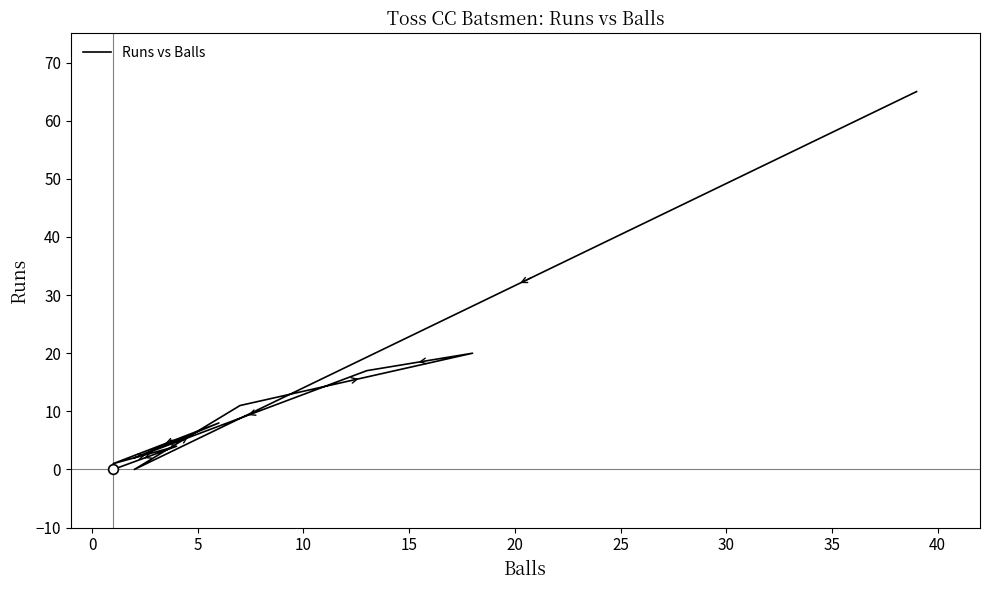

Approximately how many times larger is the value at 10 compared to 15?

1.2